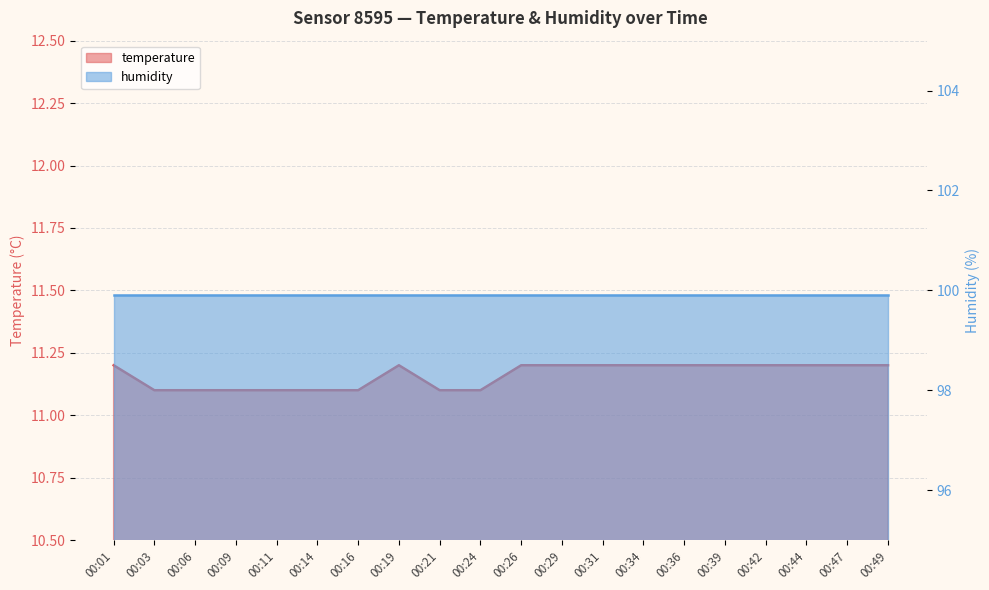

At which category does the data reach its first local peak?

00:19